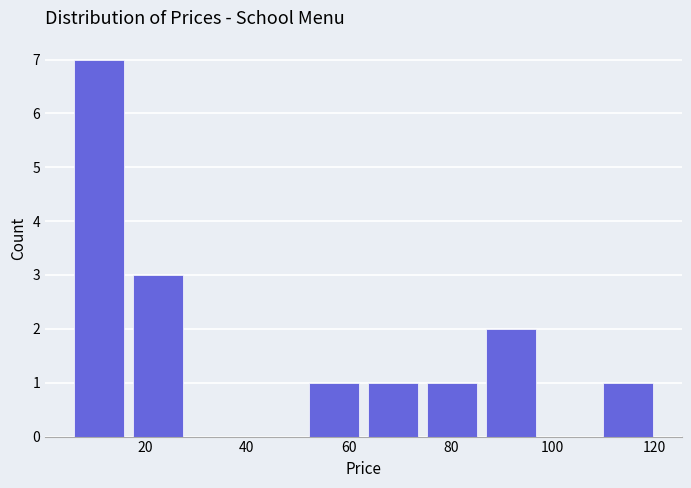

Over which range of the x-axis is the bar tallest?

6 to 16